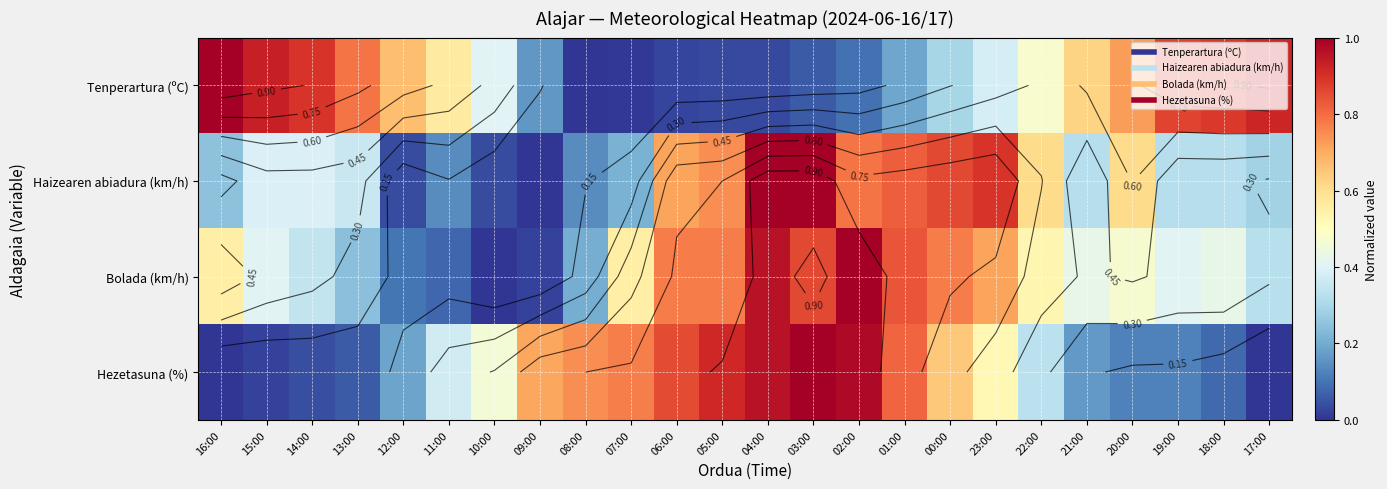

True or false: Tenperartura (ºC) has a value of 1.4 at 13:00.

False